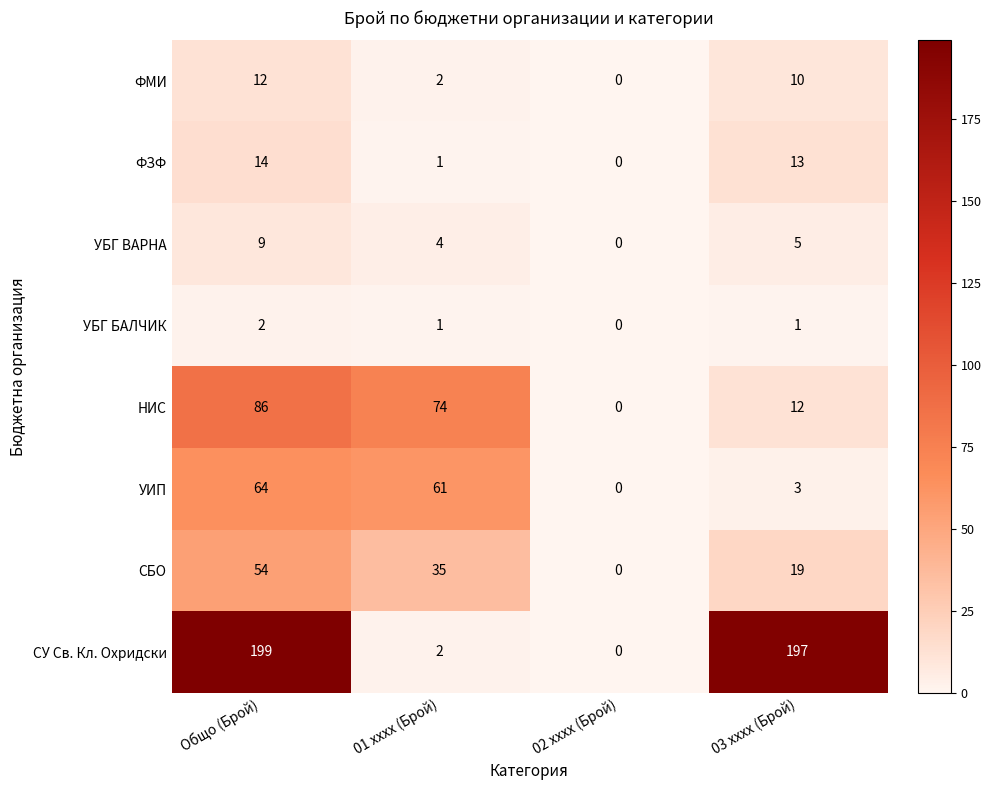

The value of УБГ БАЛЧИК at 02 xxxx (Брой) is 1. True or false?

False